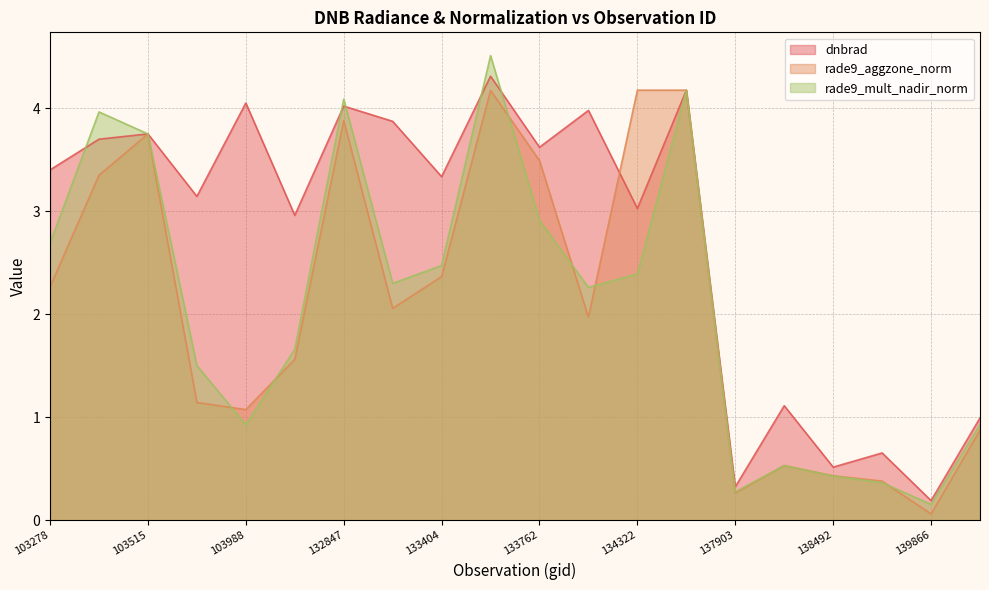

After their last crossing, which series has the higher values: rade9_aggzone_norm or dnbrad?

dnbrad